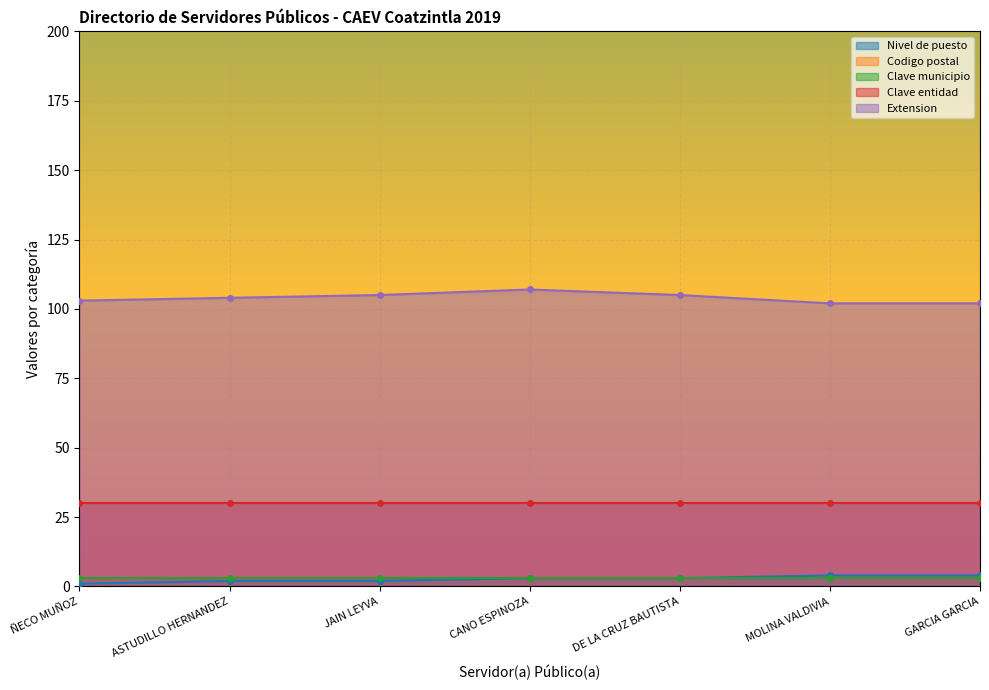

Which series has the widest spread of values?

Extension